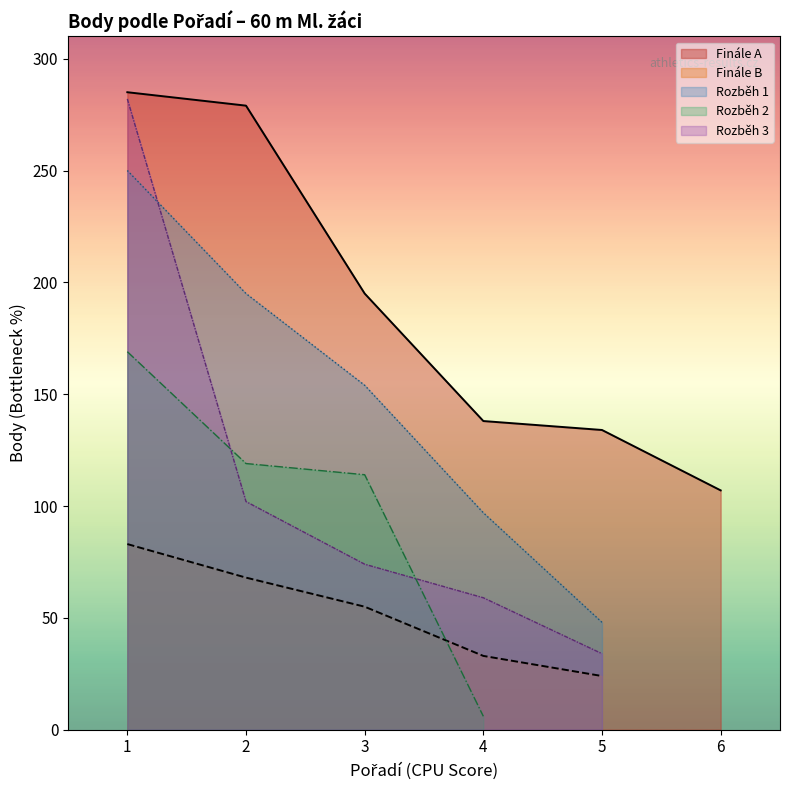

List the labels in order of value, largest first.

1, 2, 3, 4, 5, 6